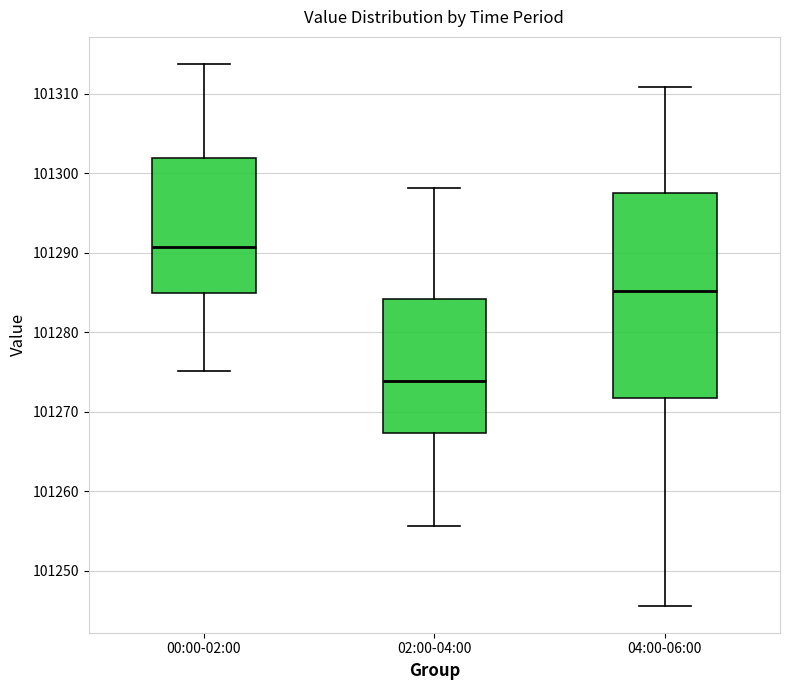

Reading left to right, read every box against the y-axis: the position of its median line, the range the box covers, and the ends of its whiskers. The values are not printed on the chart, so give them approximately, as read against the axis.

00:00-02:00: median 101291, box 101285 to 101302, whiskers 101275 to 101314
02:00-04:00: median 101274, box 101267 to 101284, whiskers 101256 to 101298
04:00-06:00: median 101285, box 101272 to 101298, whiskers 101246 to 101311